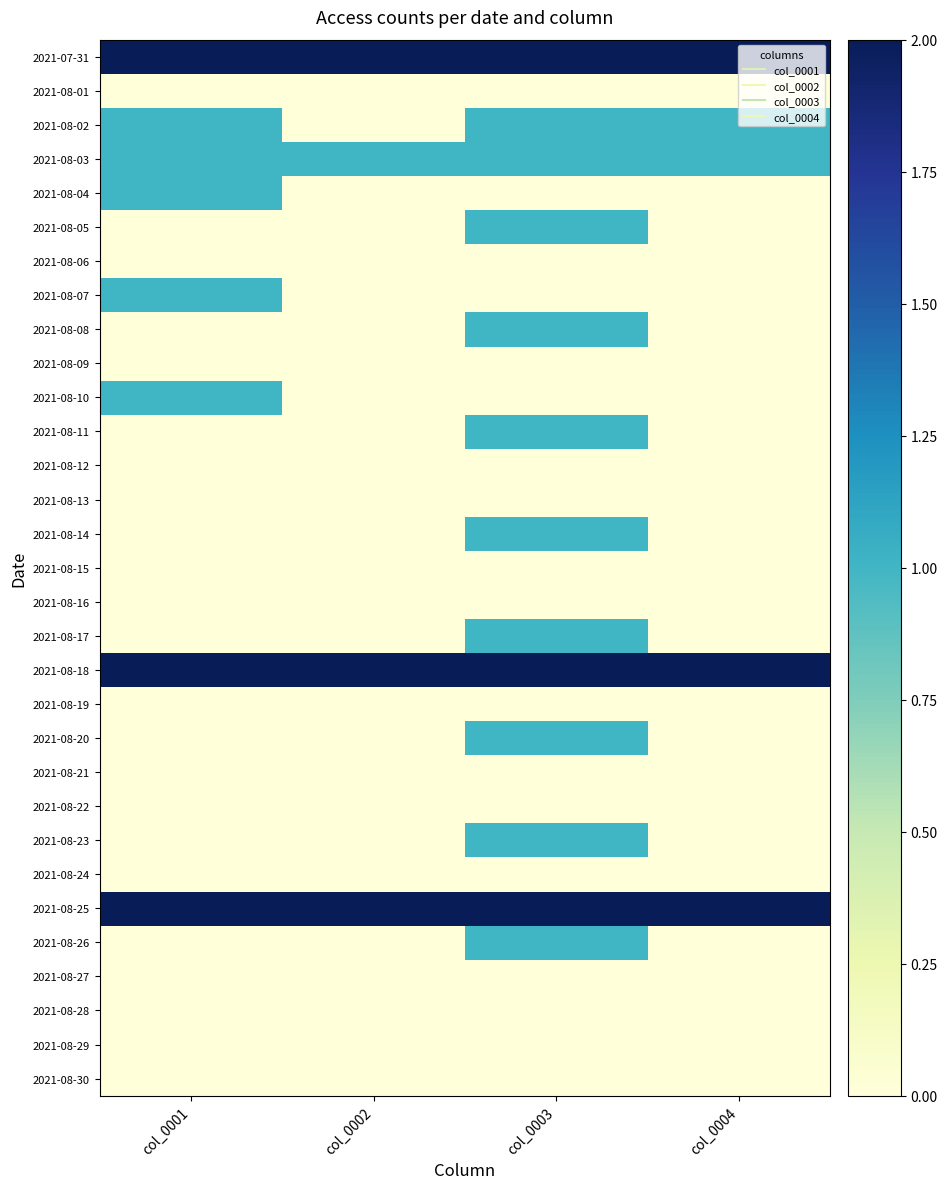

What is the total value across all series at col_0001?

11